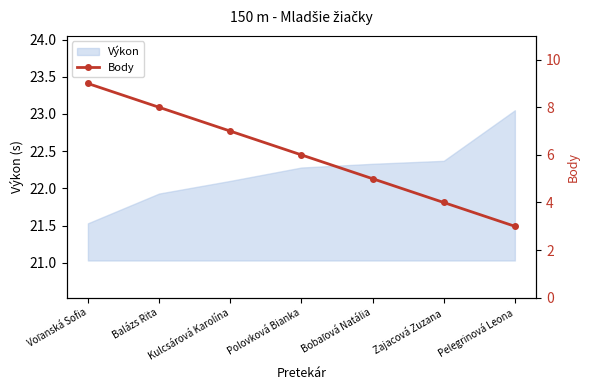

At which label does Výkon first exceed 22?

Kulcsárová Karolína